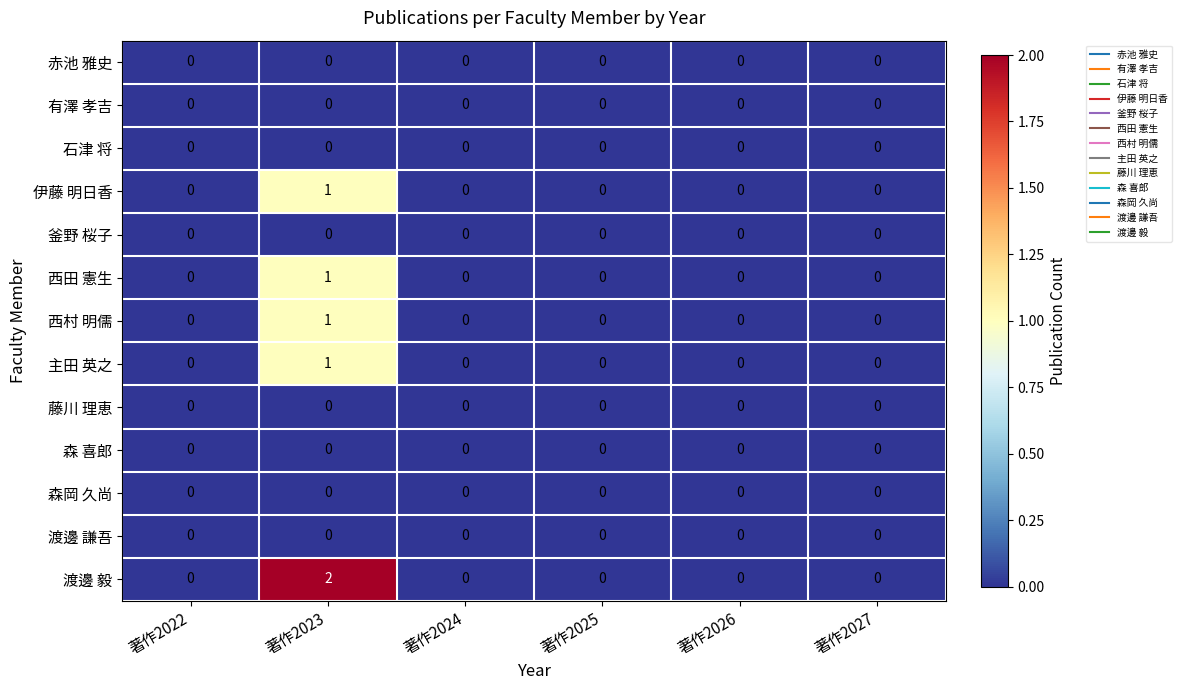

True or false: 赤池 雅史 has a value of 0 at 著作2024.

True